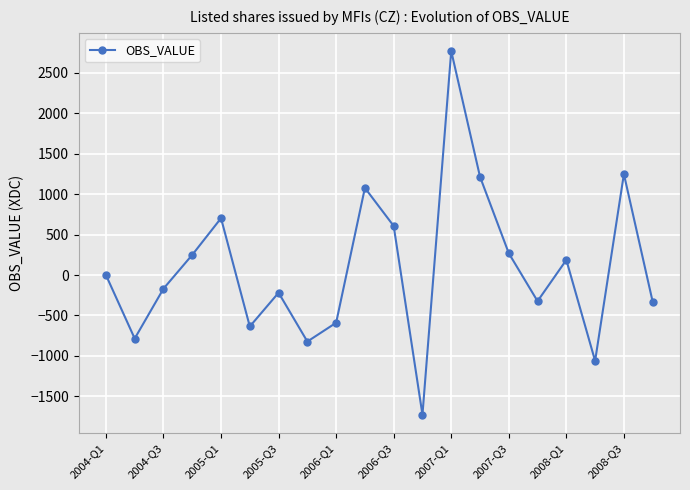

How many values are below 0?

10